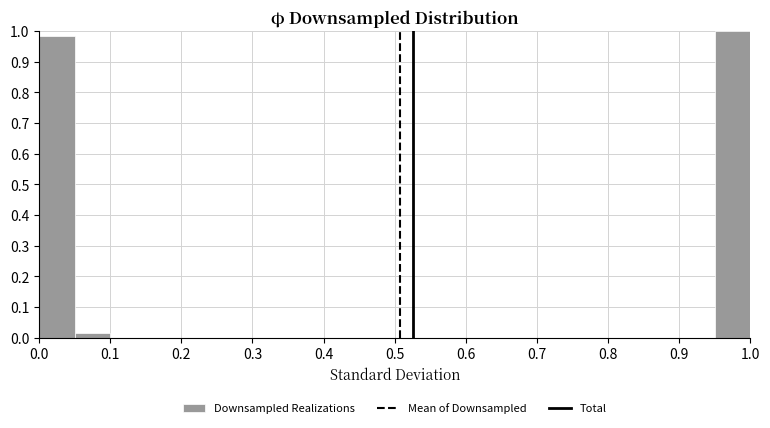

Over which range of the x-axis is the bar tallest?

0.95 to 1.00